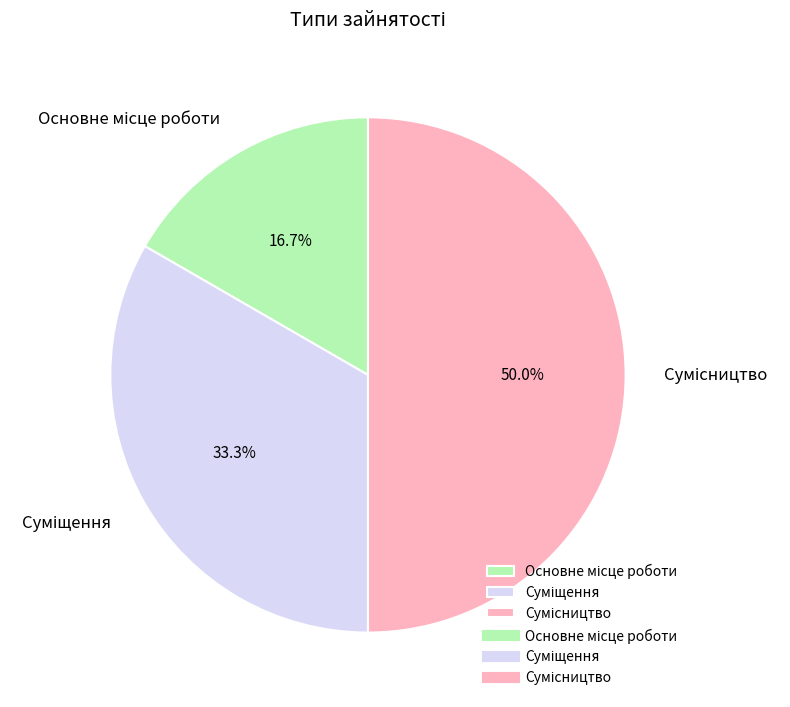

How many segments does this pie chart have?

3